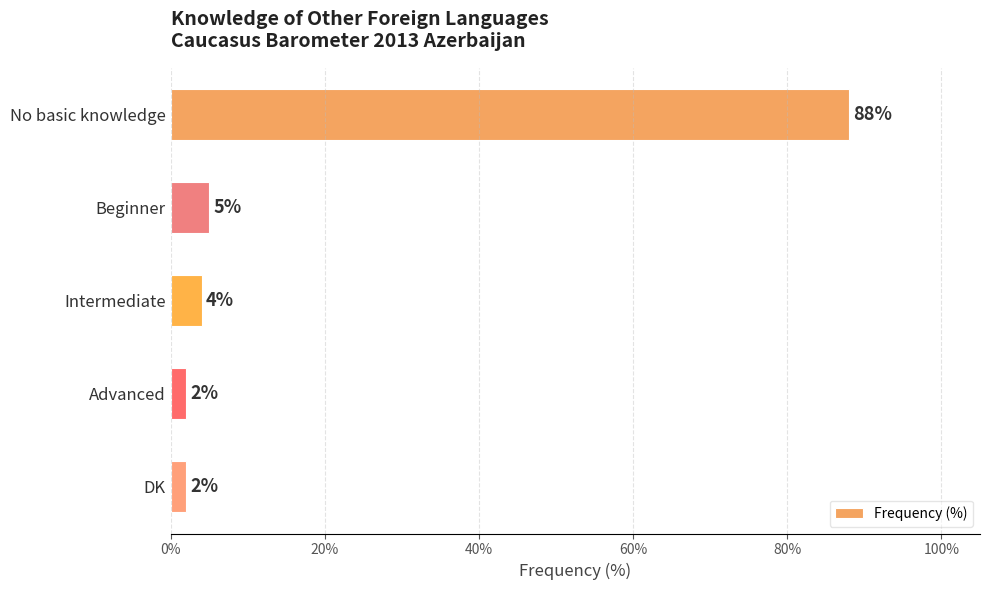

How many distinct data groups are displayed?

1